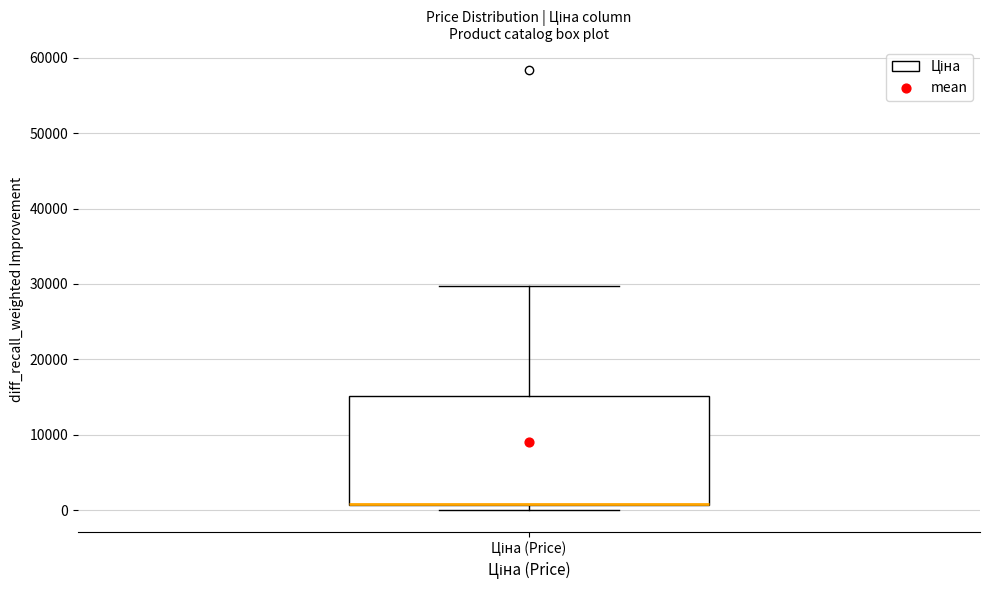

Read this box plot against the y-axis: the position of the median line, the range covered by the box, and the ends of both whiskers. The values are not printed on the chart, so give them approximately, as read against the axis.

median 1000 (drawn on the box's lower edge), box 1000 to 15000, whiskers 0 to 30000